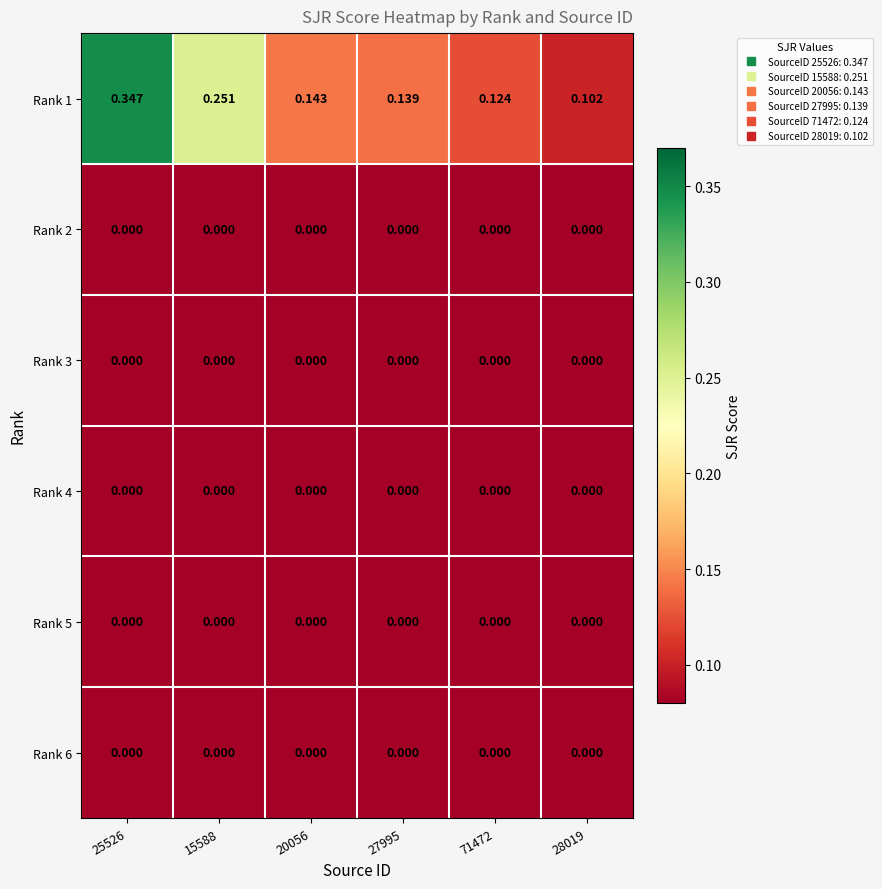

Is the value of Rank 6 at 27995 greater than the value of Rank 1 at 15588?

No